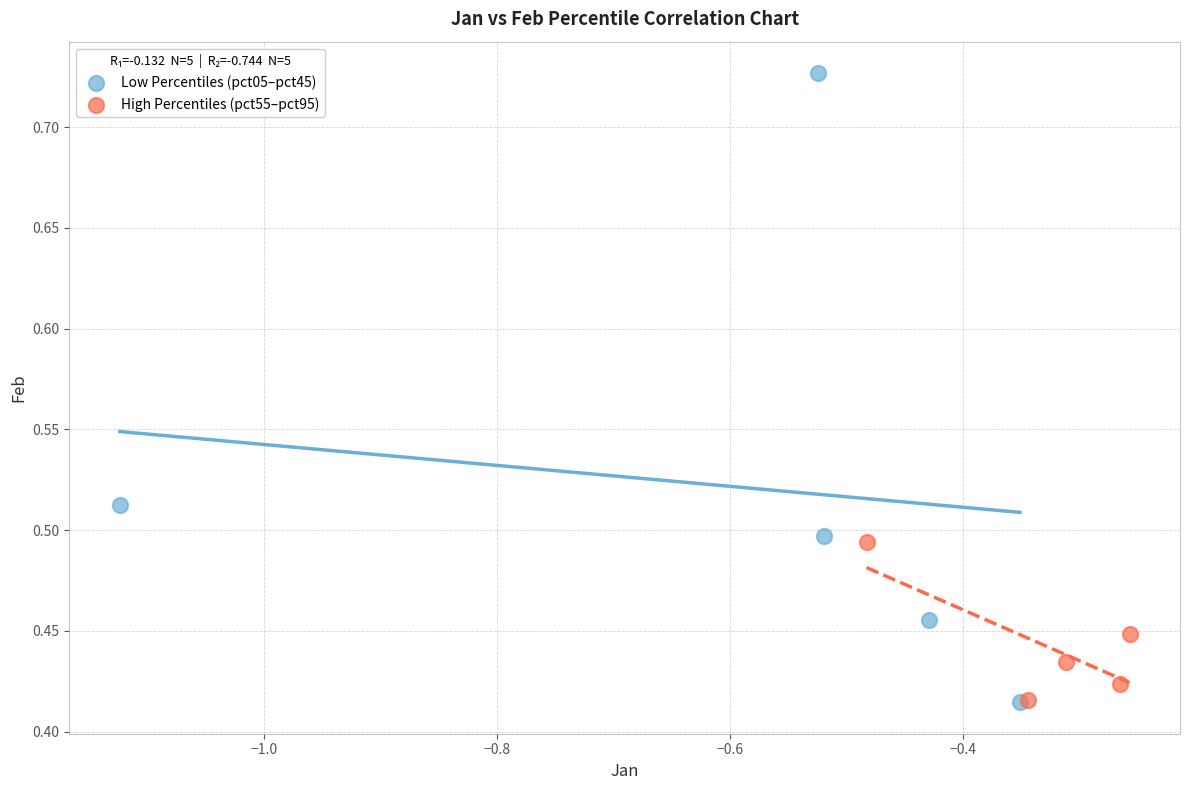

What are all the series names shown in the legend?

Low Percentiles (pct05–pct45), High Percentiles (pct55–pct95)